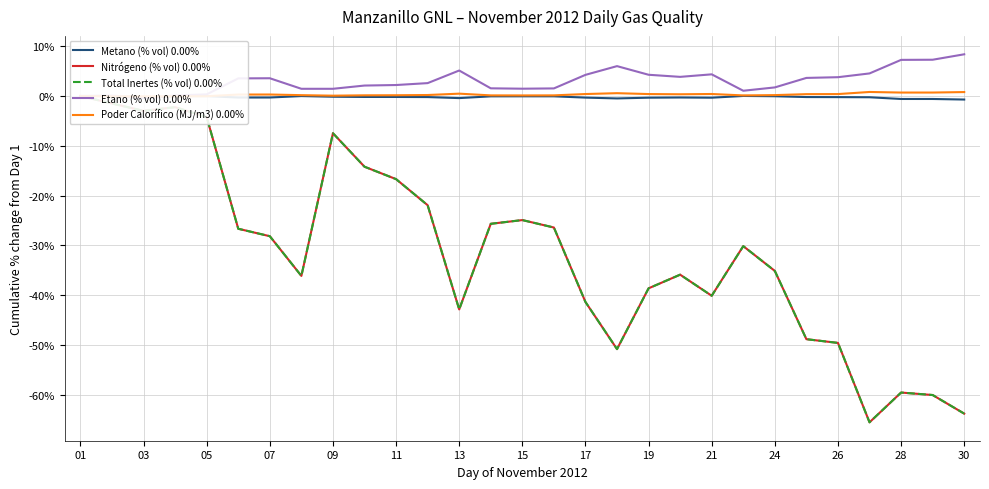

How many times do Poder Calorífico (MJ/m3) 0.00% and Etano (% vol) 0.00% cross each other?

2